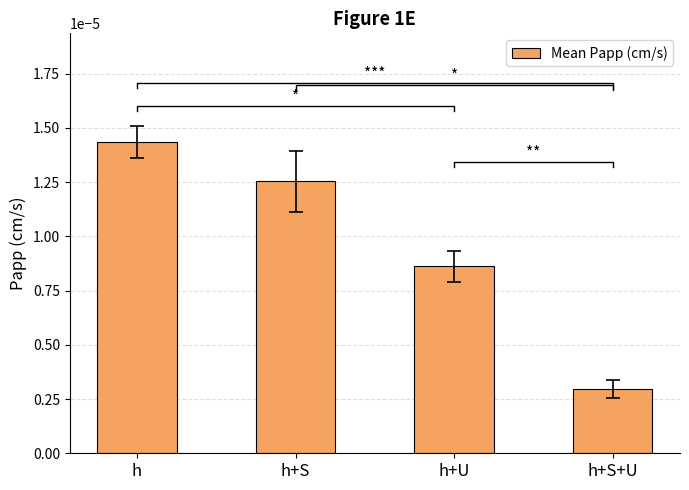

The chart shows a value of 0.0 at h+S+U. True or false?

True